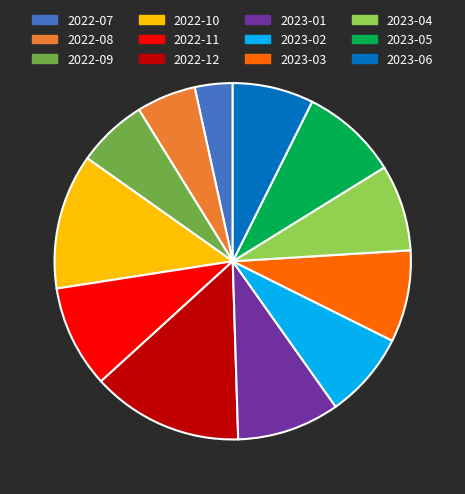

Combined, do 2022-07 and 2022-10 account for over 50%?

No